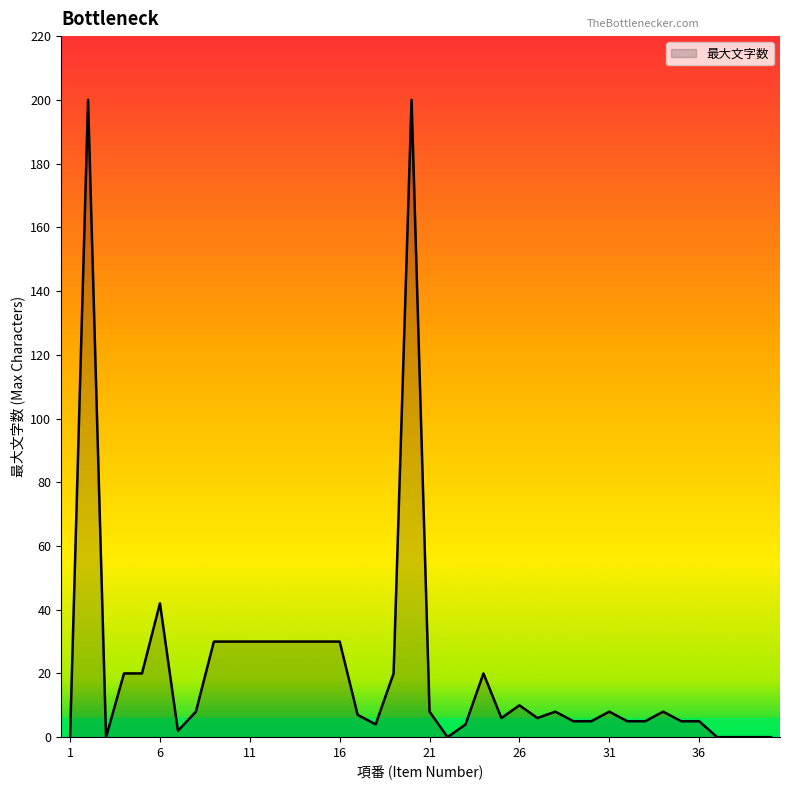

What is the difference between the maximum and minimum values?

200